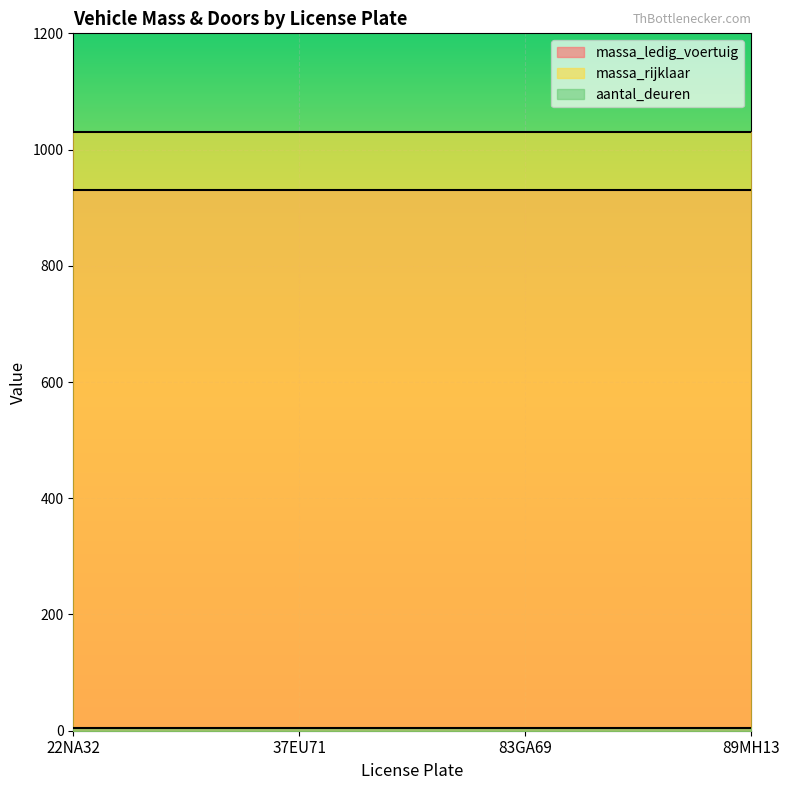

What is the value of the massa_ledig_voertuig point at the 2nd from the left?

930